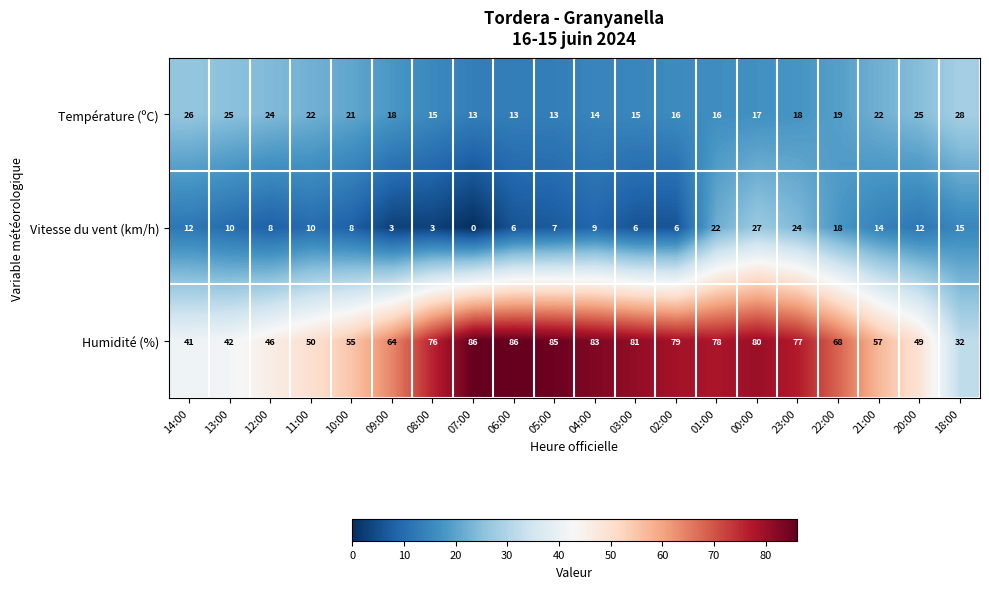

How many categories are shown in the chart?

20